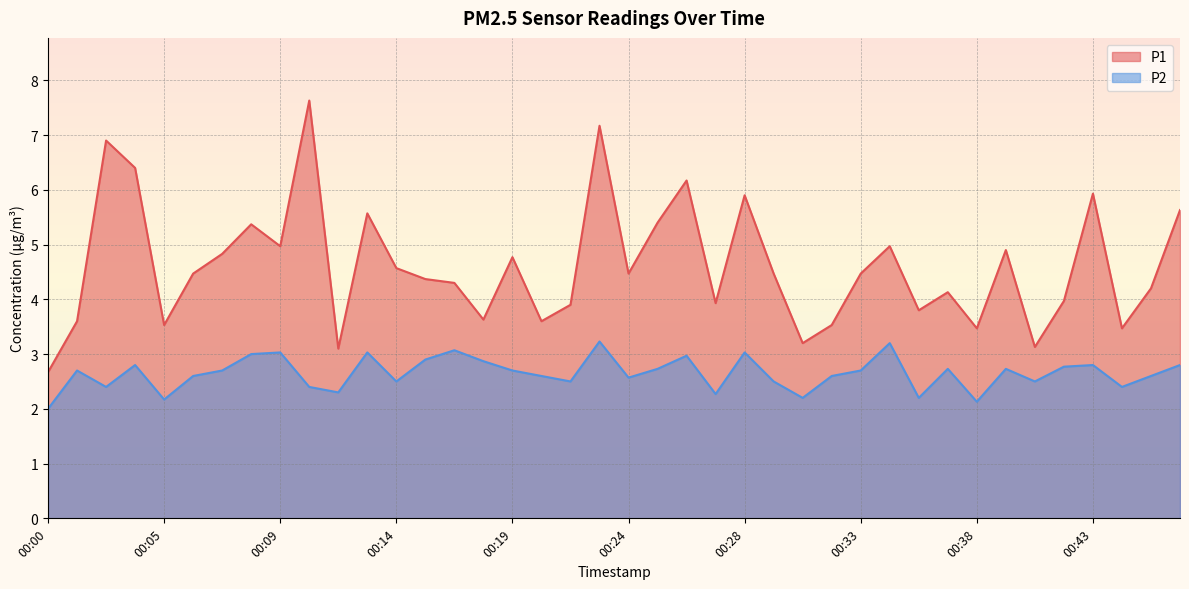

True or false: P2 has more than 2 points higher than both neighbors.

True